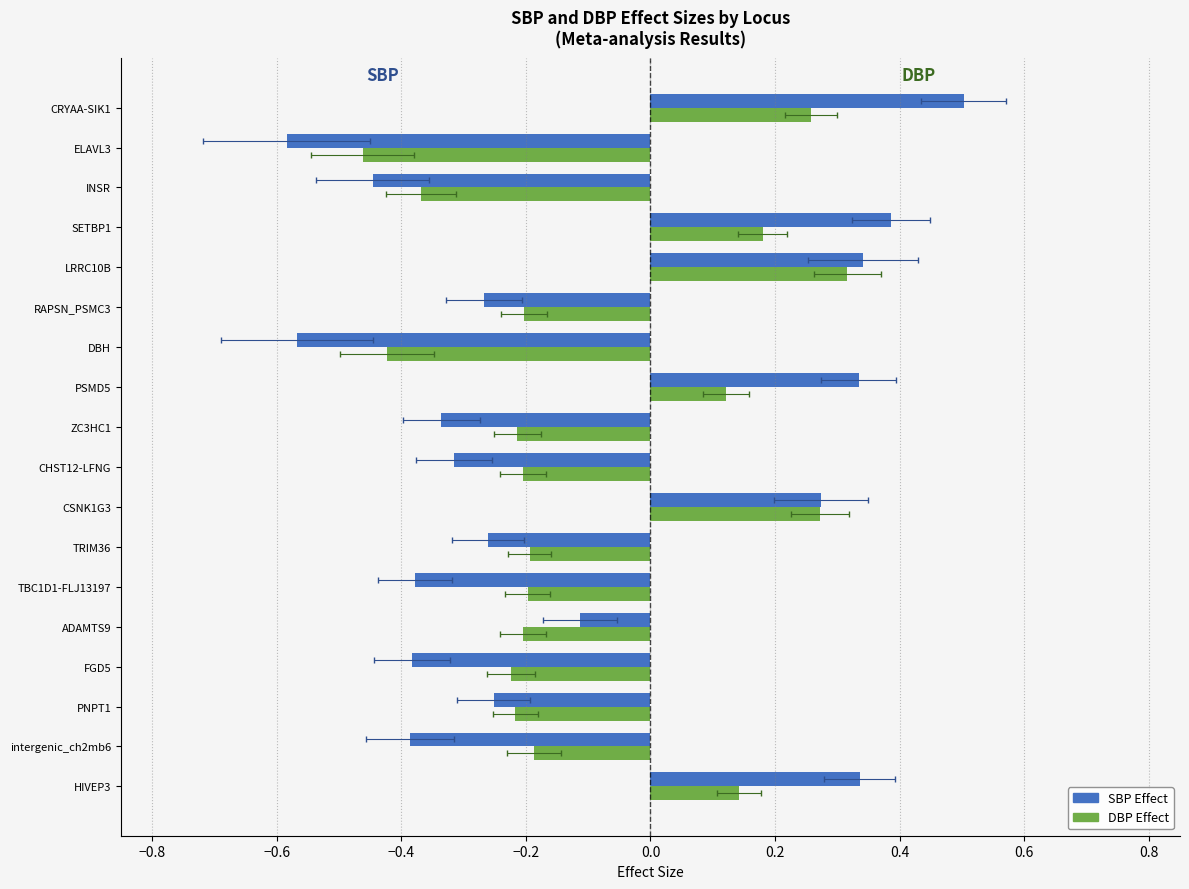

The value of DBP Effect at ELAVL3 is -0.8. True or false?

False